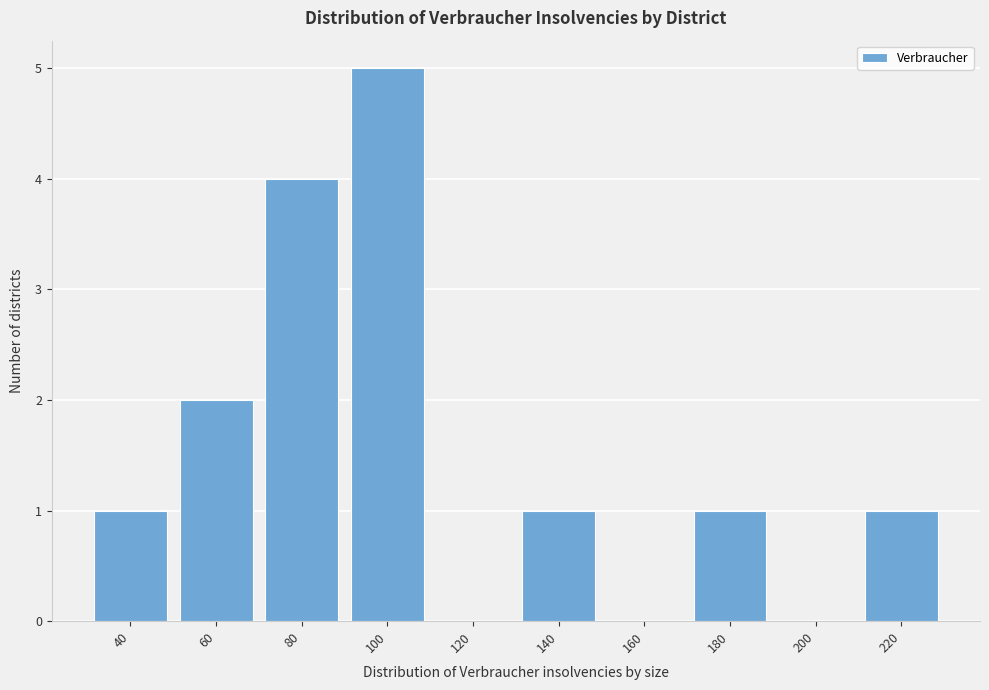

Reading left to right, extract all data points from this chart.

40=1	60=2	80=4	100=5	120=0	140=1	160=0	180=1	200=0	220=1